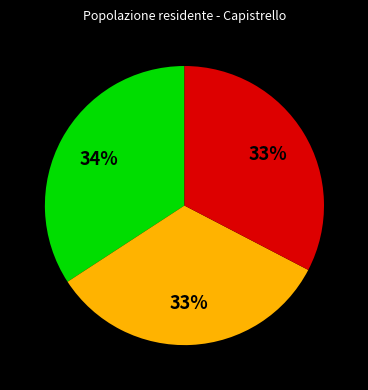

To the nearest percent, what is the average slice percentage?

33%